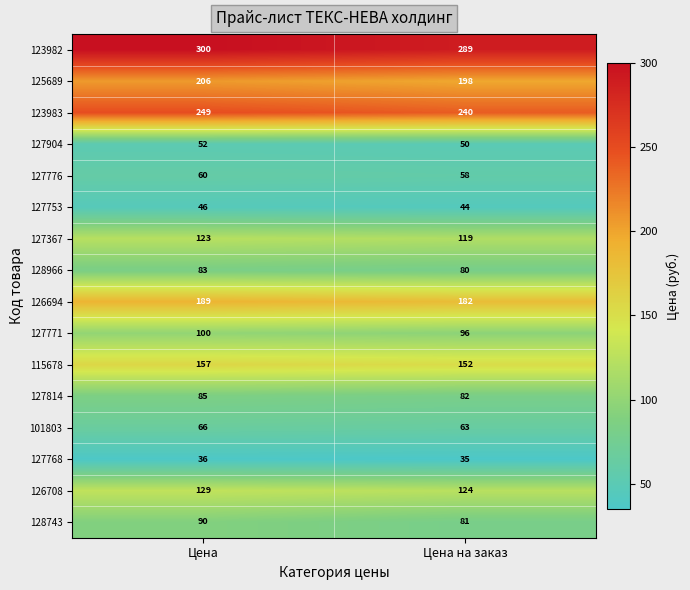

What value does the 128966 series have at Цена на заказ?

80